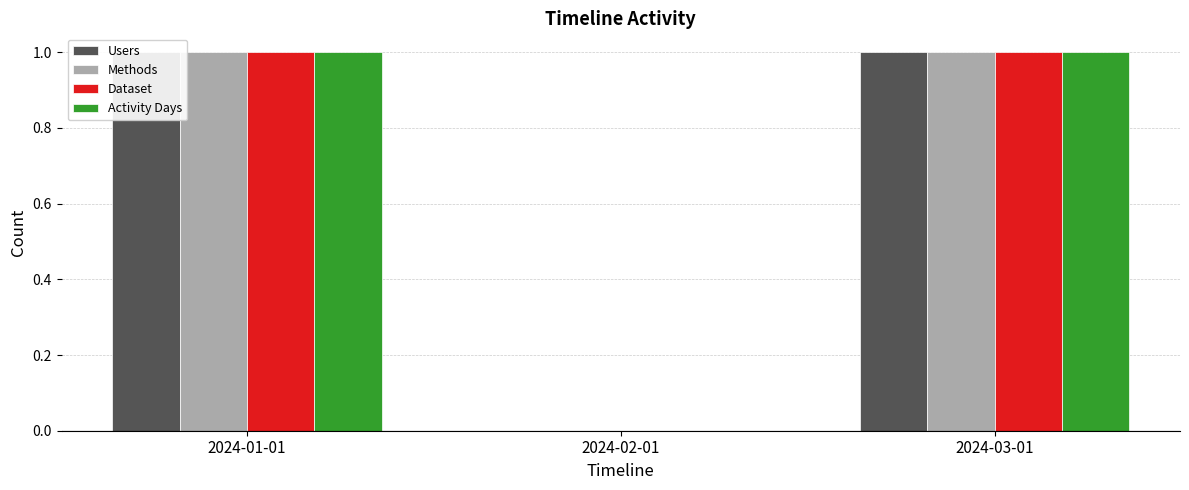

How many Activity Days values are between 0 and 1?

3